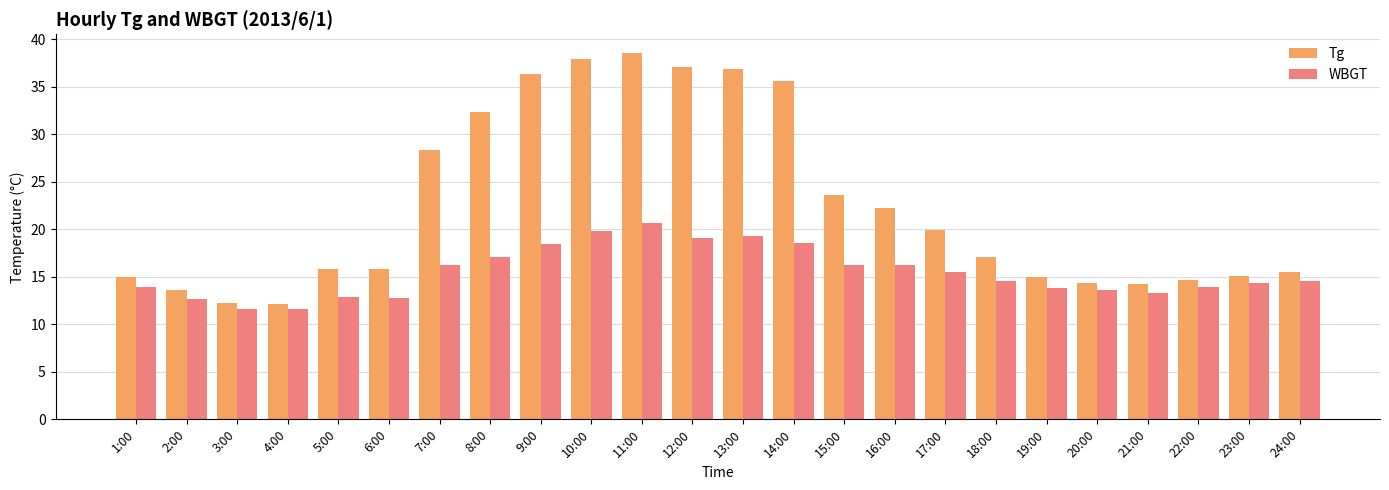

How many data points in Tg are above 17?

12